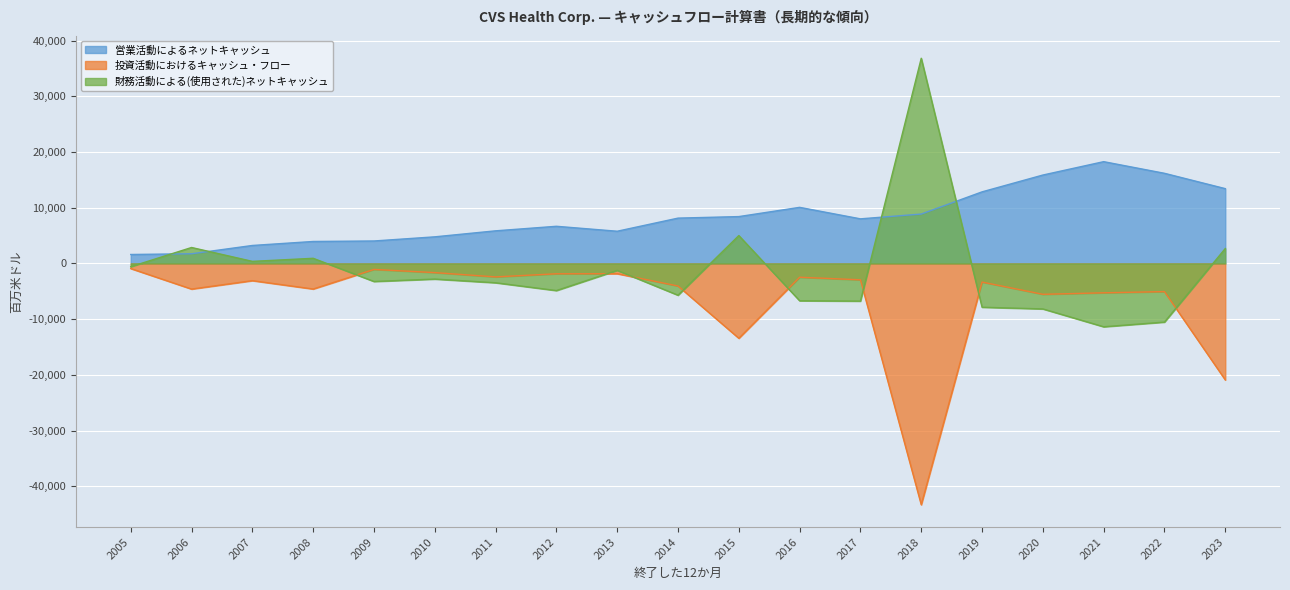

At which label does 投資活動におけるキャッシュ・フロー first exceed -3339?

2005